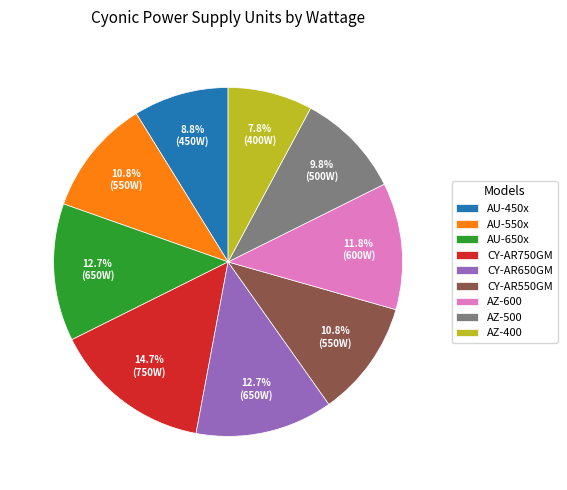

The AU-450x slice represents 9% of the pie. True or false?

True